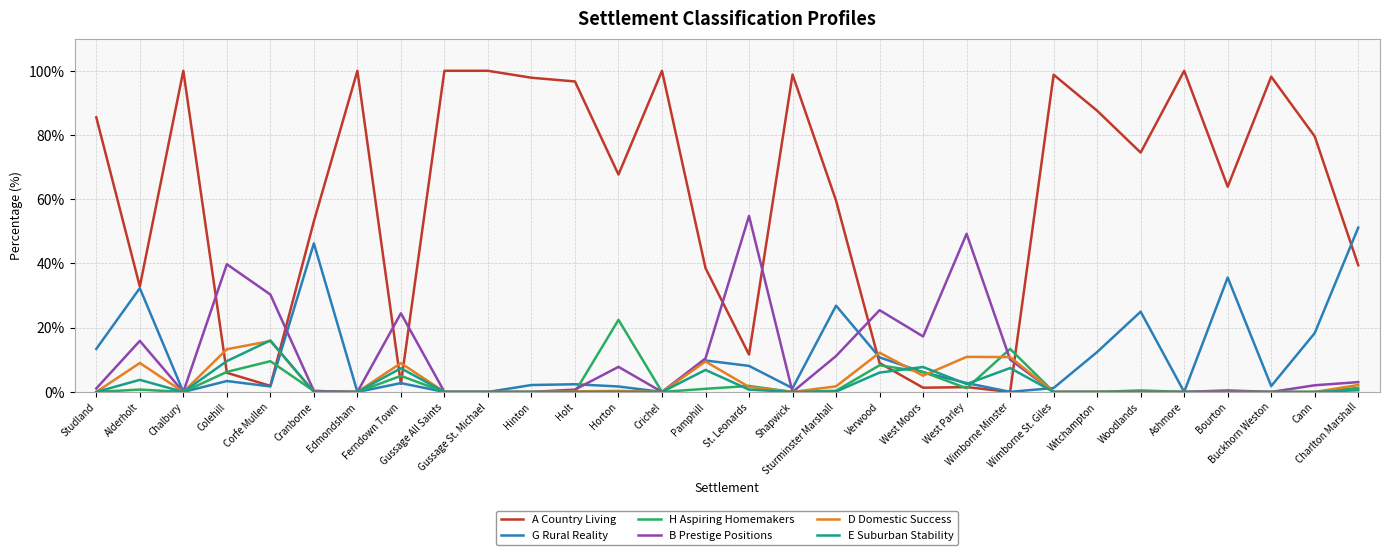

Count the number of data series in this chart.

6